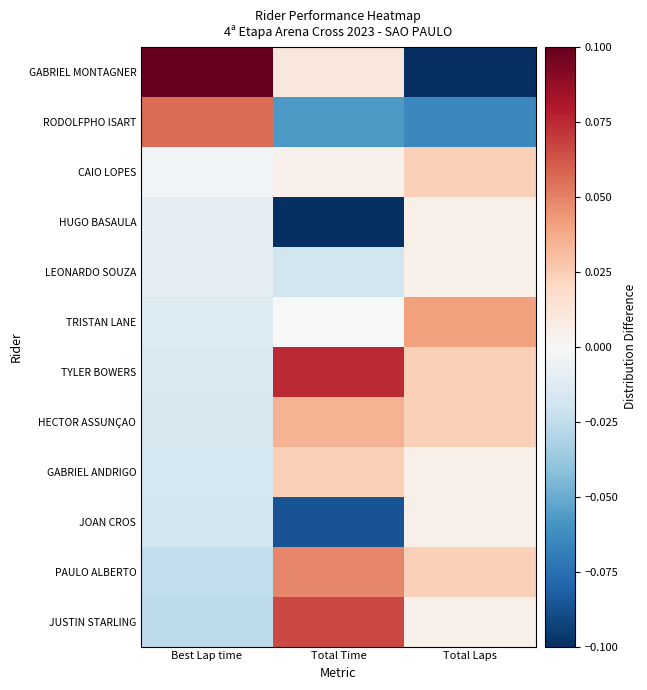

Count the number of categories in the chart.

3